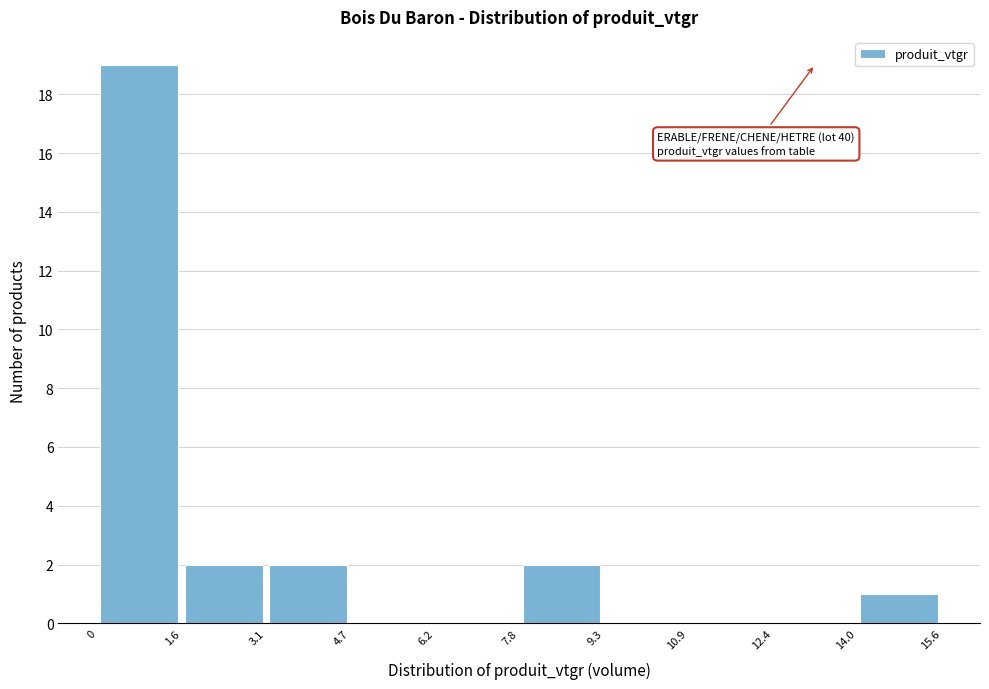

Which range on the x-axis has the tallest bar?

0 to 1.6